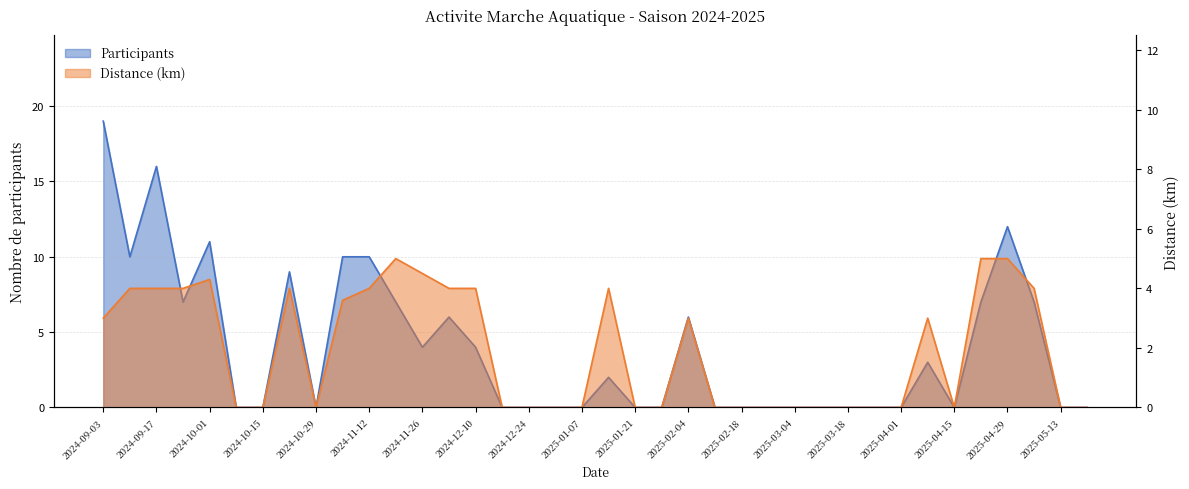

How many series are shown in this chart?

2